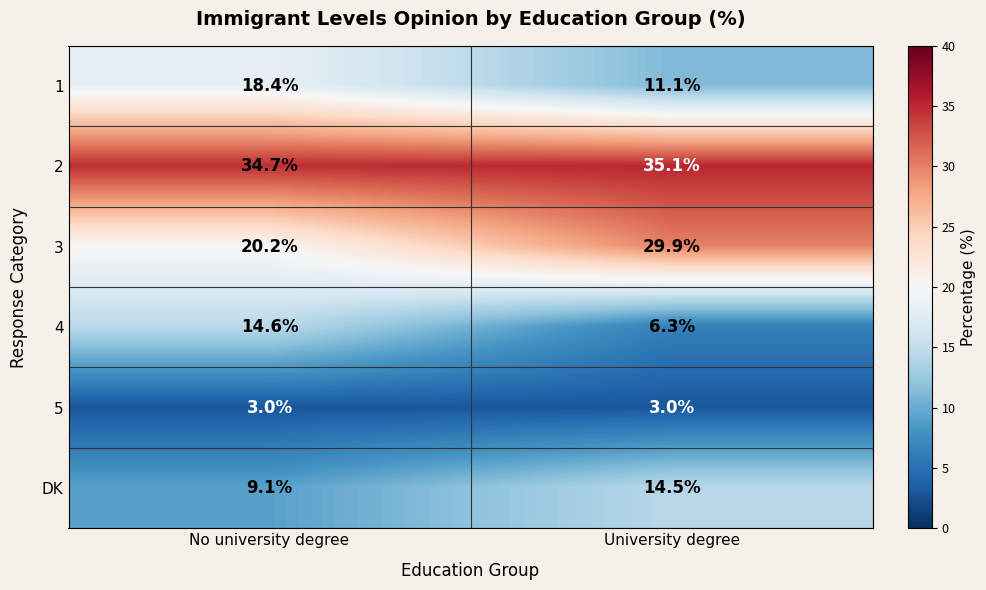

At which category is the sum across all series the highest?

No university degree